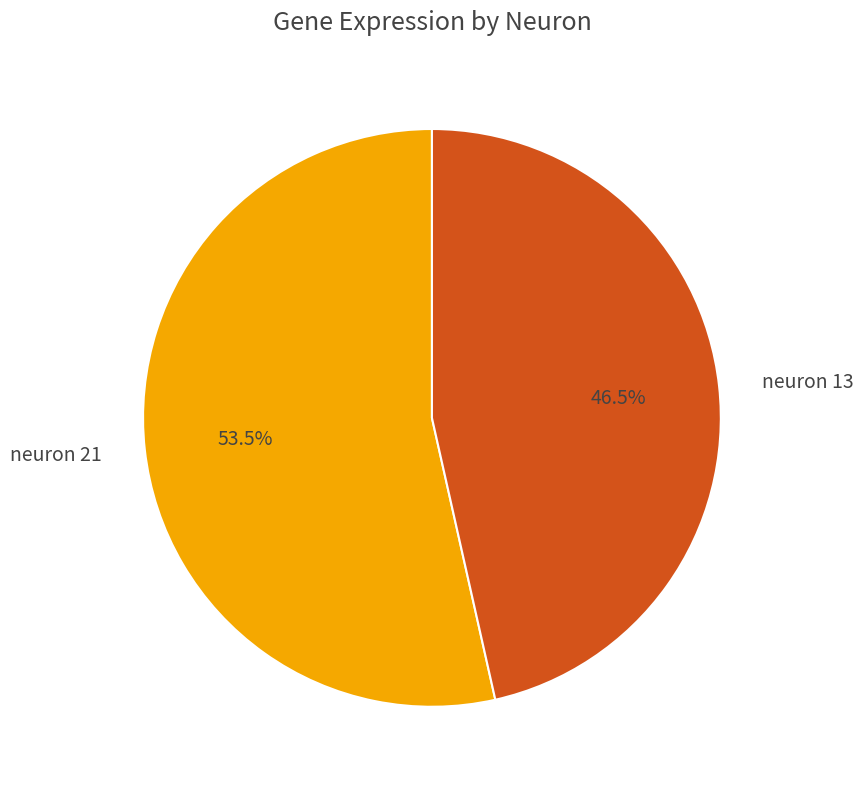

To the nearest percent, what is the combined percentage of neuron 13 and neuron 21?

100%